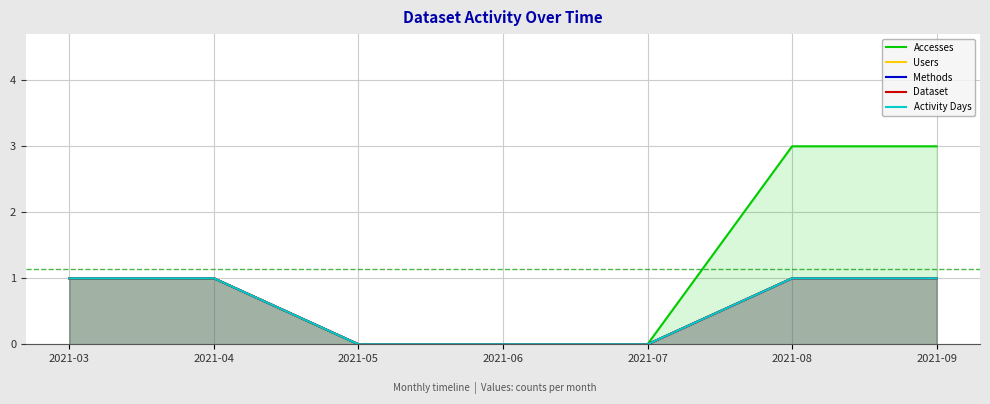

Reading left to right, what are all the values shown in this chart?

Accesses: 2021-03=1	2021-04=1	2021-05=0	2021-06=0	2021-07=0	2021-08=3	2021-09=3
Users: 2021-03=1	2021-04=1	2021-05=0	2021-06=0	2021-07=0	2021-08=1	2021-09=1
Methods: 2021-03=1	2021-04=1	2021-05=0	2021-06=0	2021-07=0	2021-08=1	2021-09=1
Dataset: 2021-03=1	2021-04=1	2021-05=0	2021-06=0	2021-07=0	2021-08=1	2021-09=1
Activity Days: 2021-03=1	2021-04=1	2021-05=0	2021-06=0	2021-07=0	2021-08=1	2021-09=1